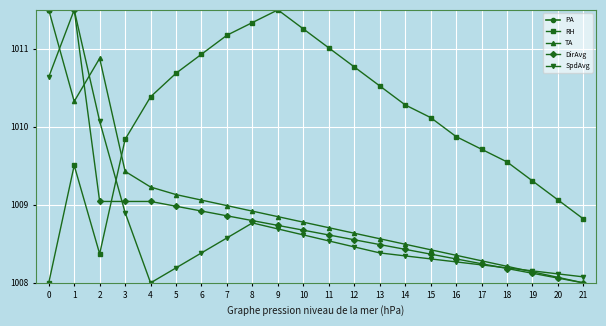

List the series in order of their peak value, lowest first.

PA, RH, TA, DirAvg, SpdAvg